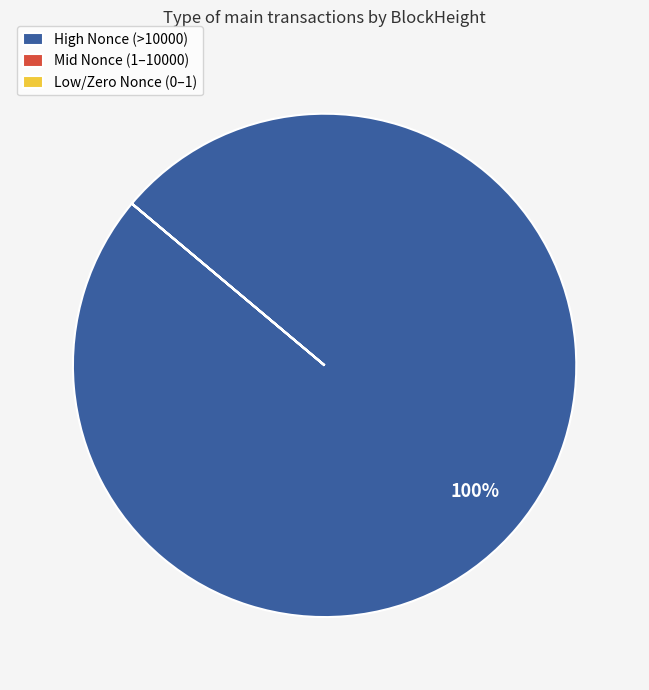

Is there any slice that represents more than half of the pie?

Yes